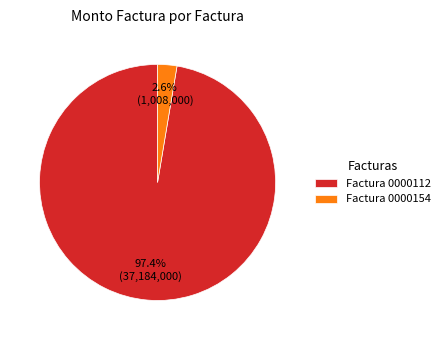

To the nearest percent, what is the average slice percentage?

50%